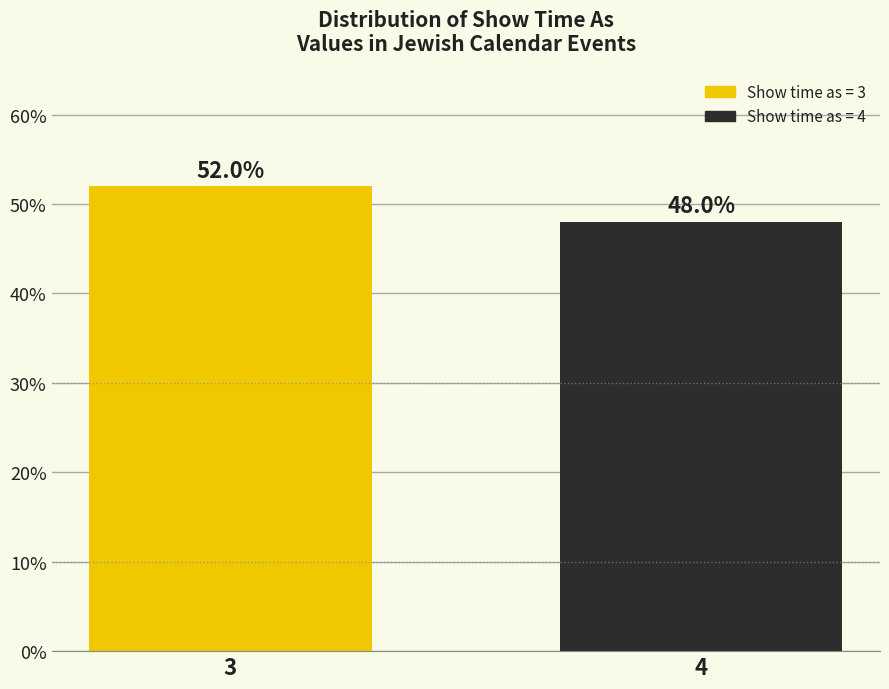

Reading left to right, transcribe all the data shown in this chart.

3=52	4=48